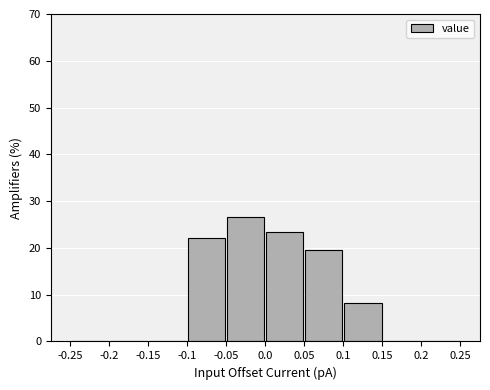

Reading left to right, transcribe this chart: for each bar, give the range it covers on the x-axis and its height. The values are not printed on the chart, so give them approximately, as read against the axis.

-0.25 to -0.2: 0
-0.2 to -0.15: 0
-0.15 to -0.1: 0
-0.1 to -0.05: 22
-0.05 to 0.0: 27
0.0 to 0.05: 23
0.05 to 0.1: 20
0.1 to 0.15: 8
0.15 to 0.2: 0
0.2 to 0.25: 0